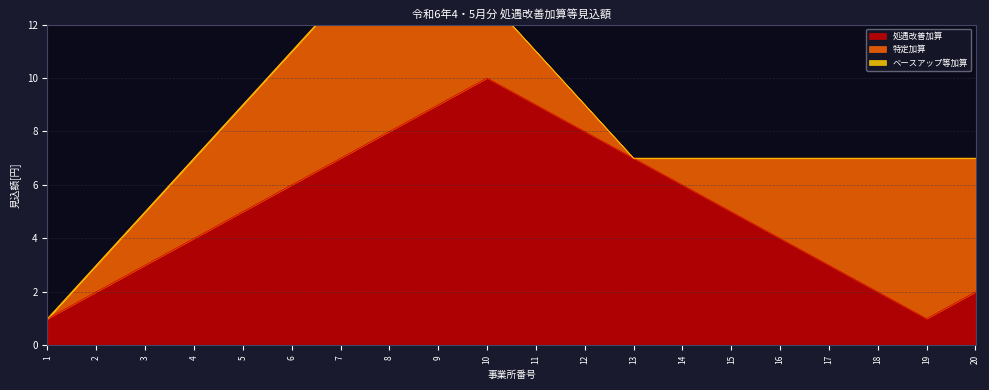

The value of 処遇改善加算 at 14 is 6. True or false?

True